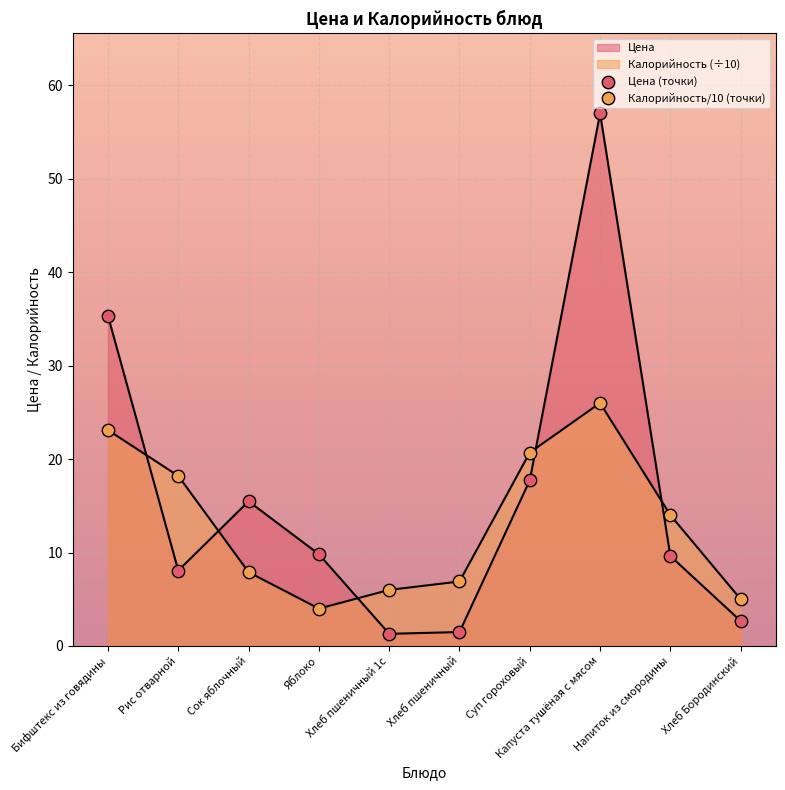

What is the total value across all series at Сок яблочный?

23.4